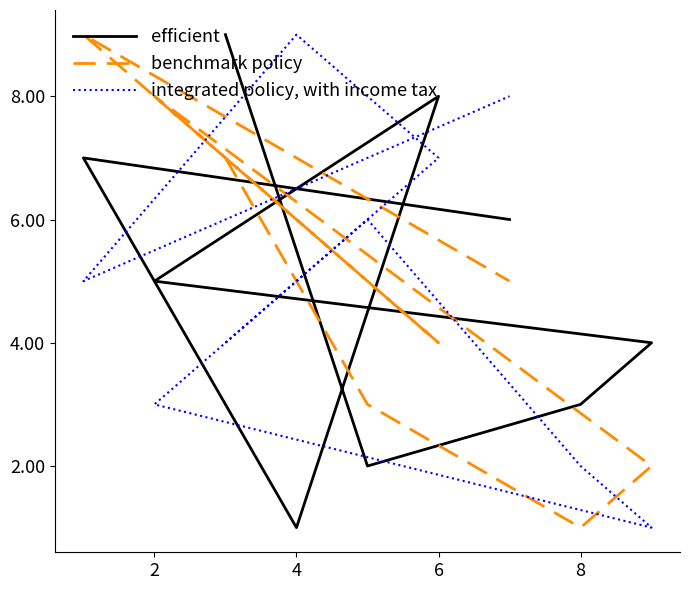

What is the sum of all efficient values?

45